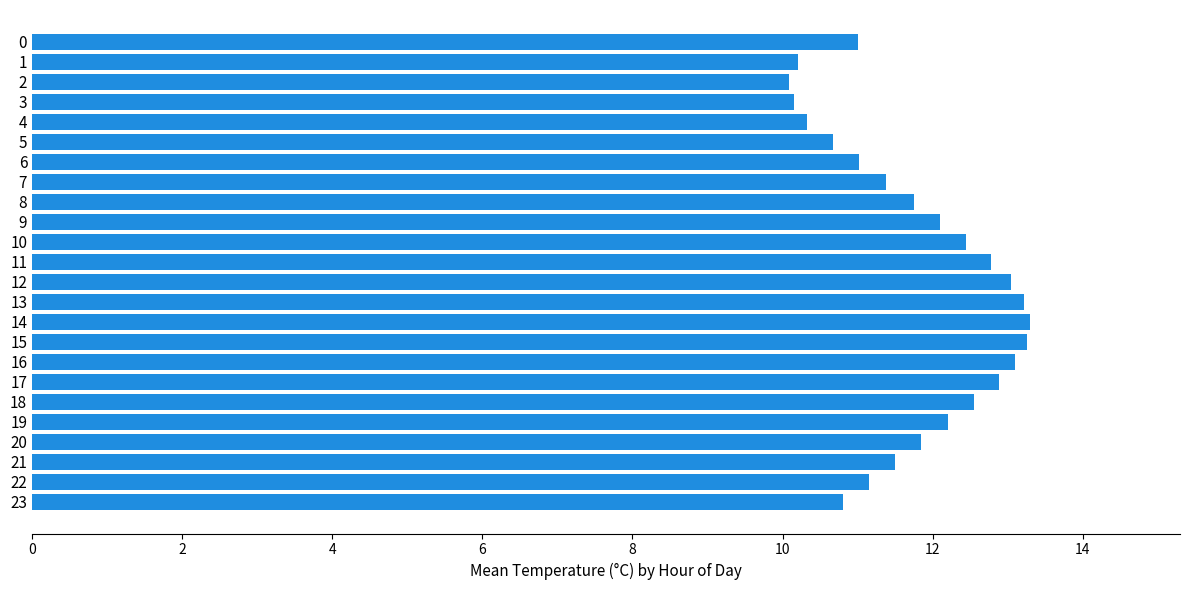

The chart shows a value of 3.5 at 0. True or false?

False